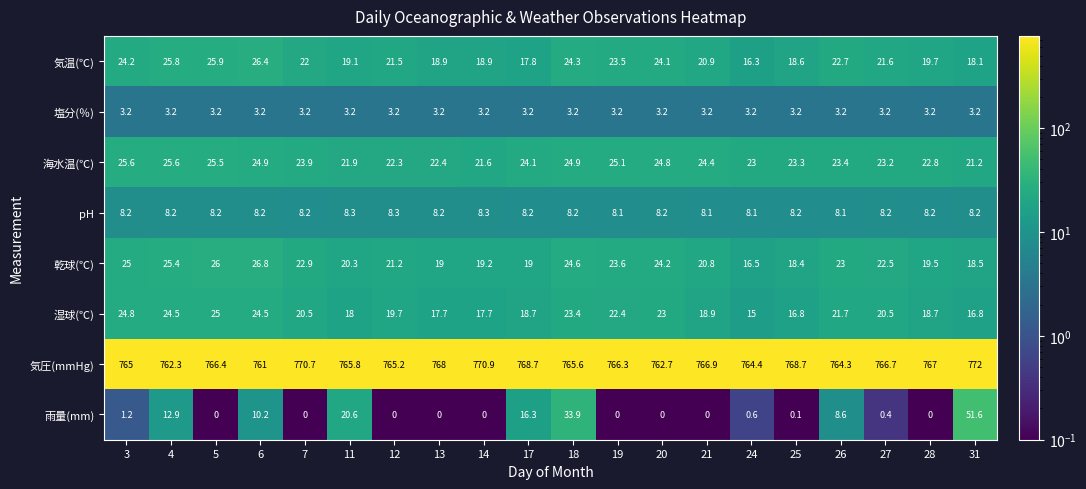

What is the maximum value shown in the chart?

772.0